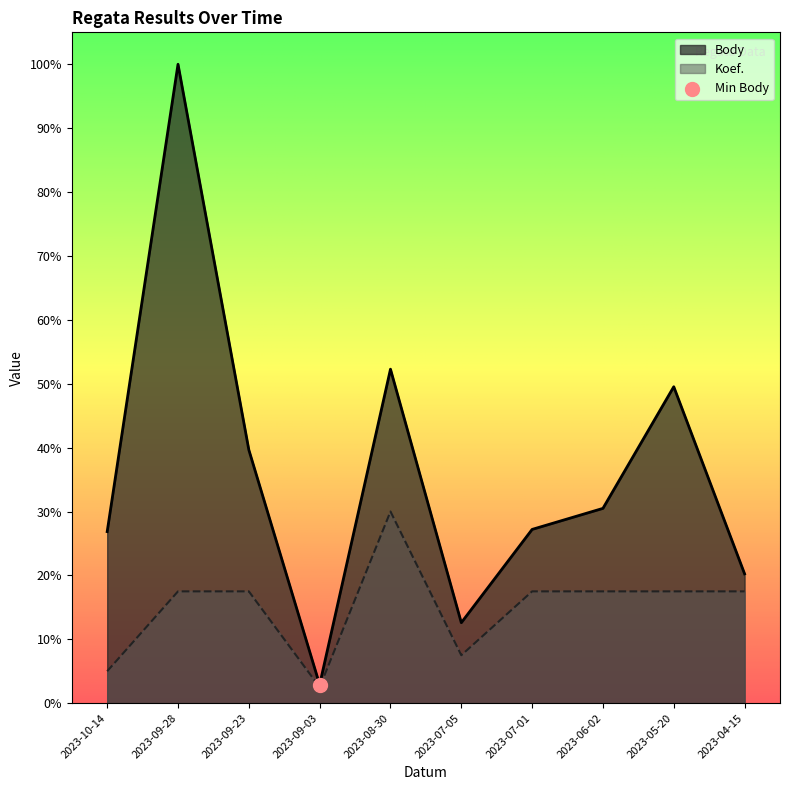

Which series has the largest total across all categories?

Body